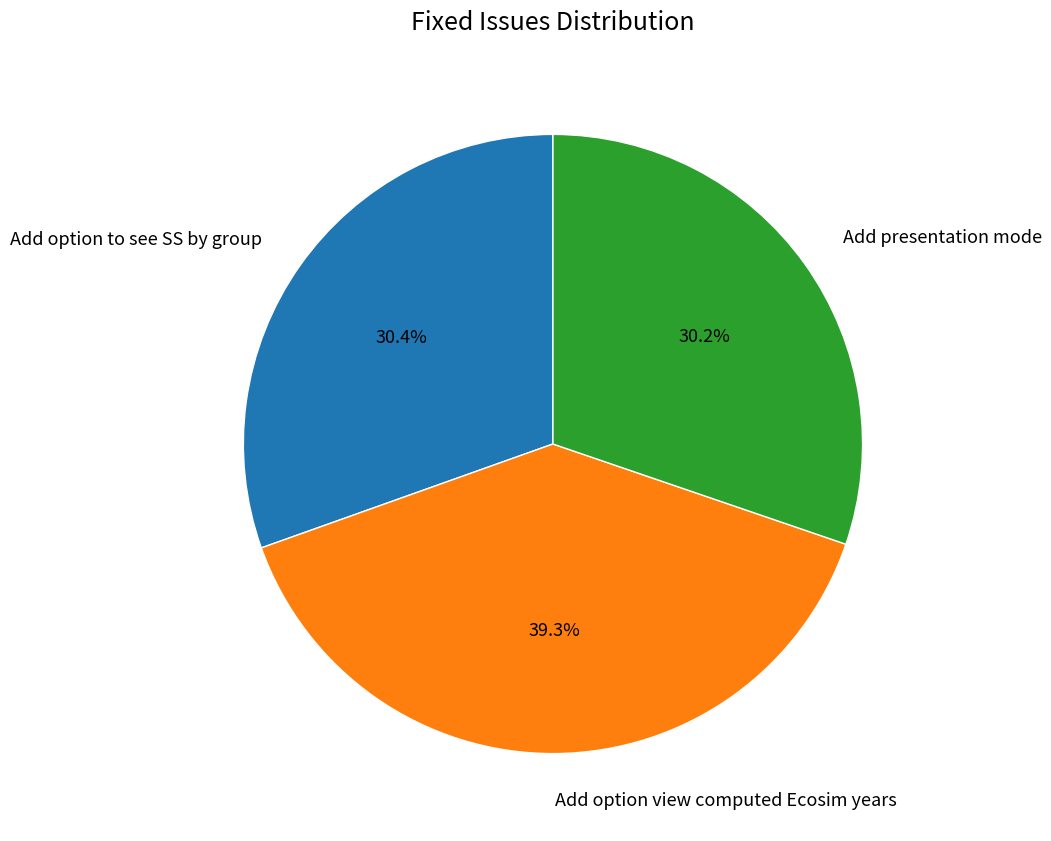

What is the total percentage of Add option view computed Ecosim years and Add presentation mode?

69.6%